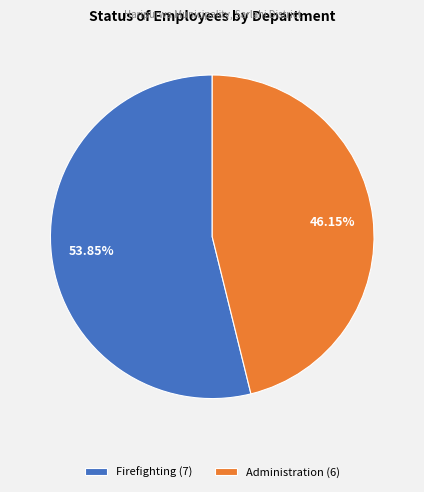

The Administration slice represents 32% of the pie. True or false?

False